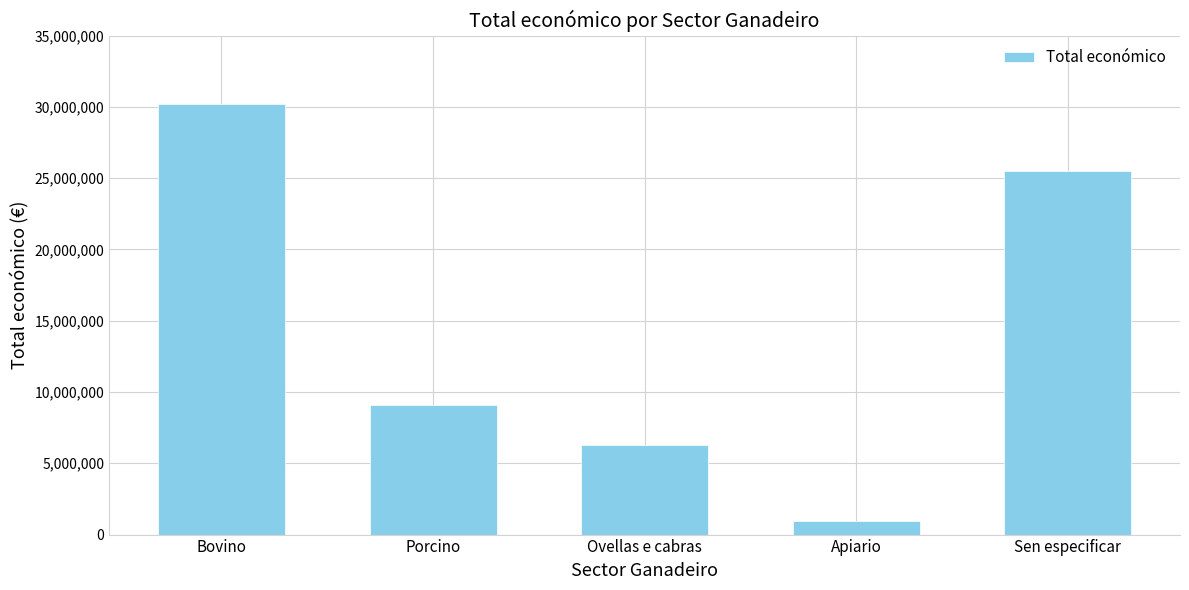

Reading left to right, transcribe all the data shown in this chart.

30178751	9060316	6261904	949977	25501131